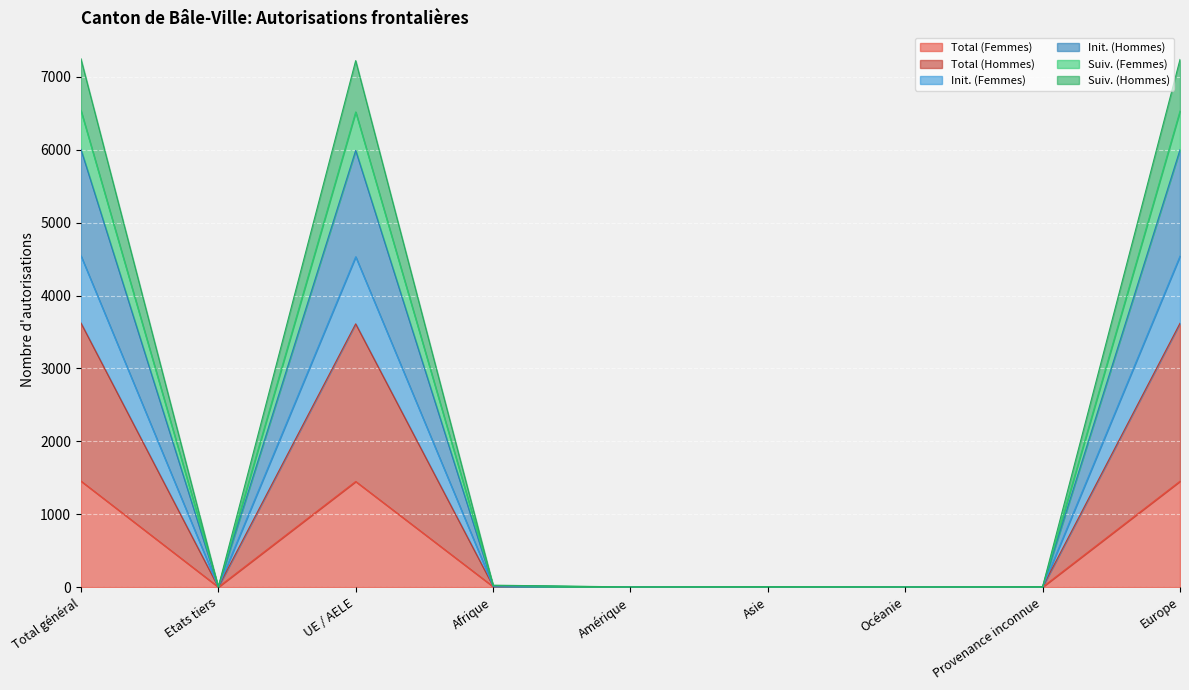

True or false: Init. (Femmes) and Total (Femmes) intersect in this chart.

False